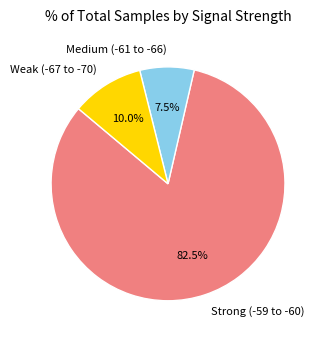

Which category has the smallest portion of the pie?

Medium (-61 to -66)